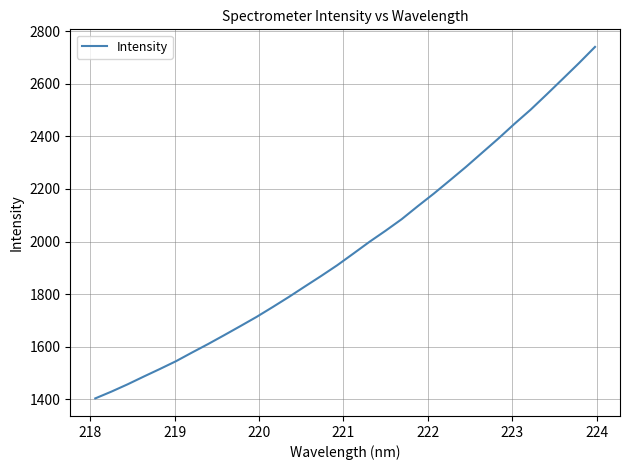

What is the smallest value displayed?

1402.8